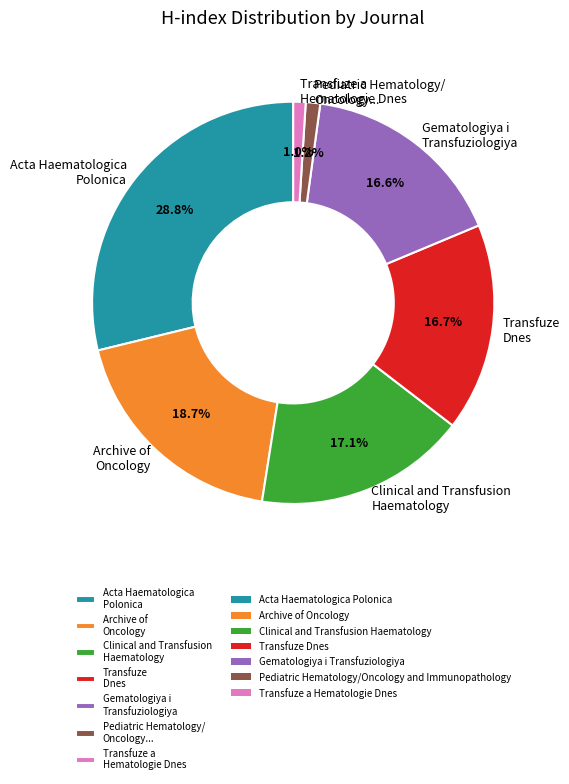

Which slice is the largest?

Acta Haematologica Polonica